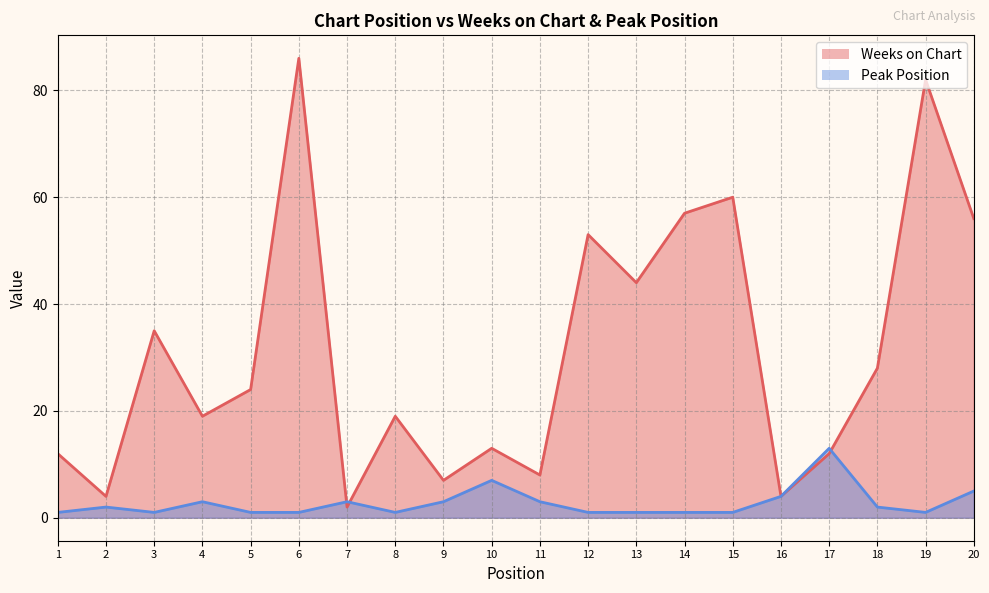

Does the chart have visible grid lines?

Yes